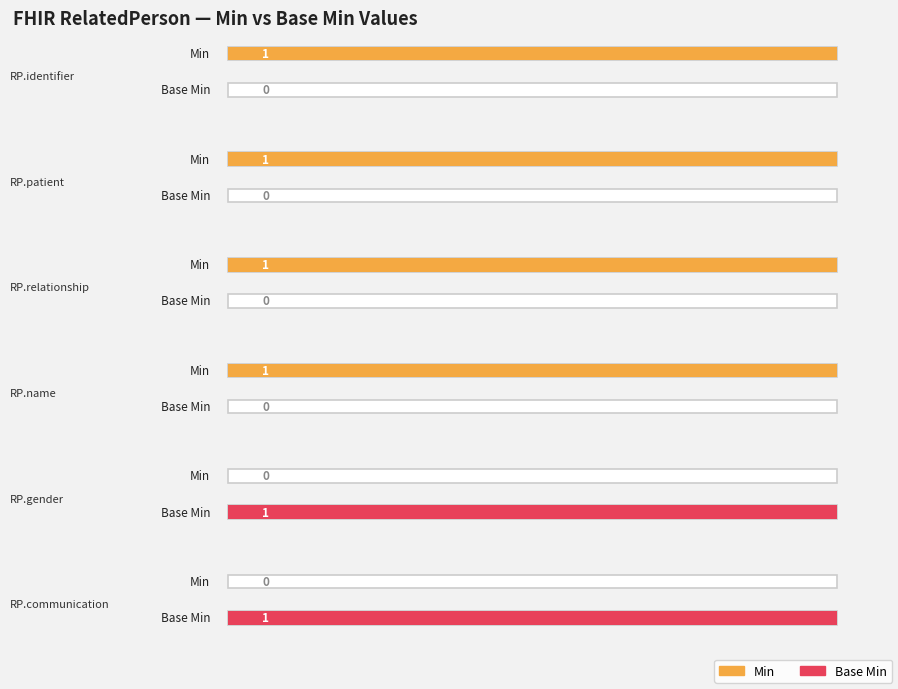

Rank the series by their maximum value, from lowest to highest.

Min, Base Min